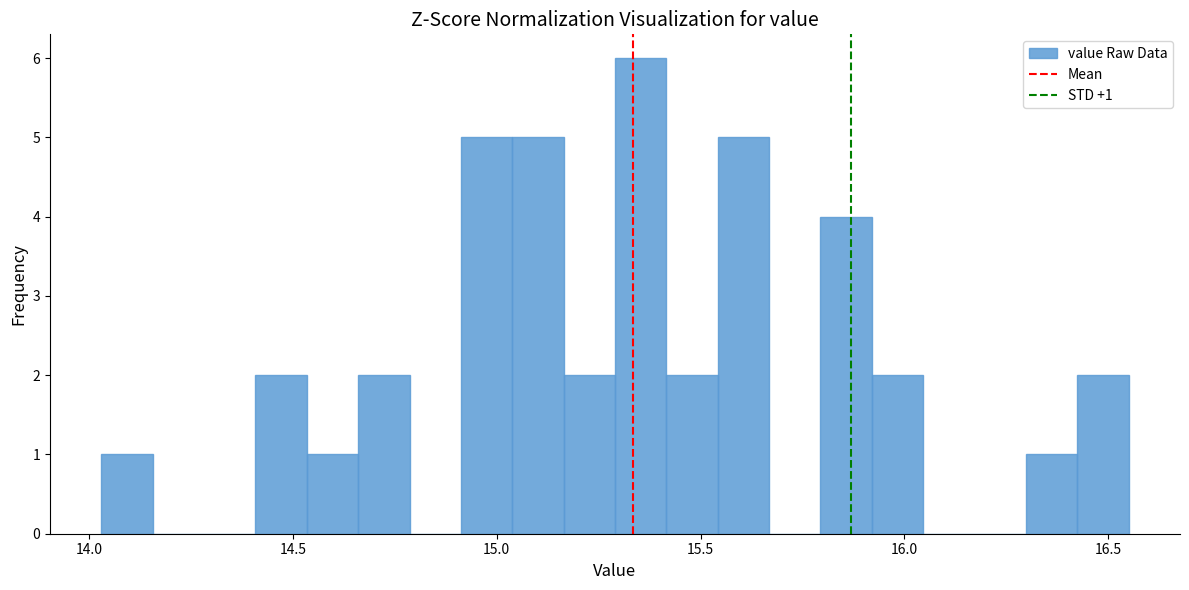

Read against the x-axis, roughly where is the centre of the tallest bar?

15.35